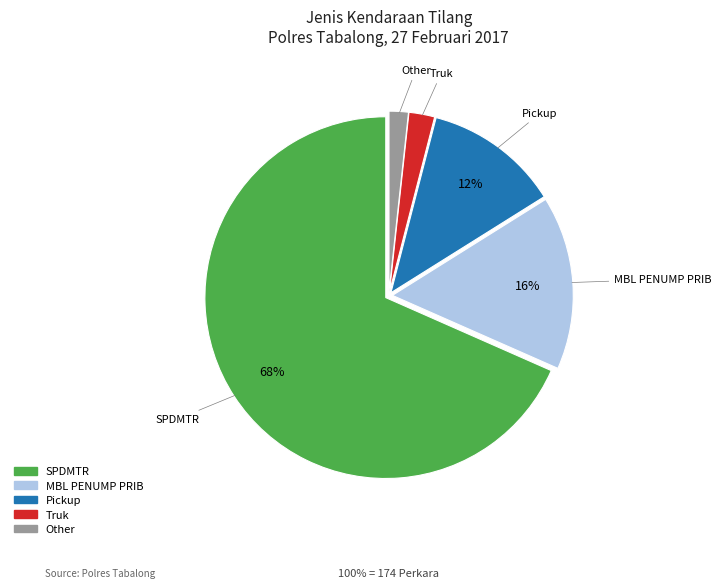

To the nearest percent, what is the average slice percentage?

20%